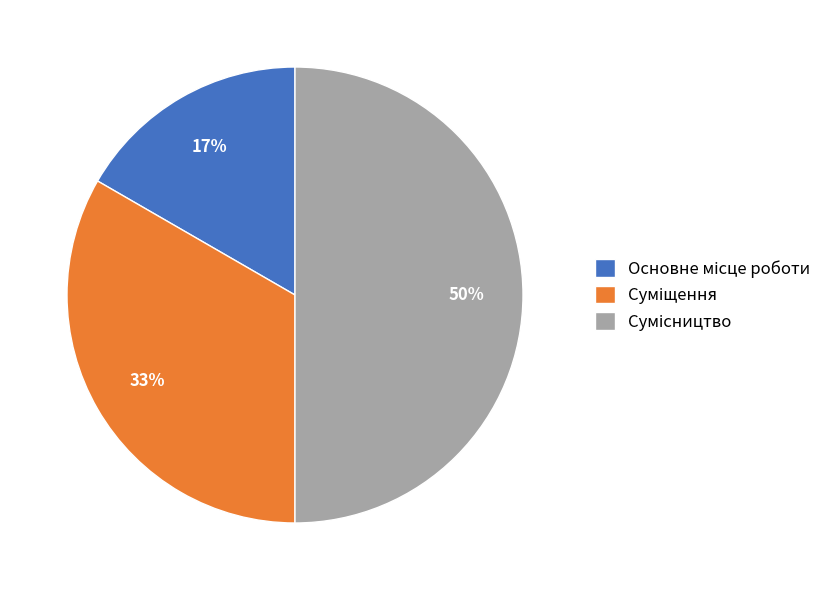

To the nearest percent, what is the difference between the largest and smallest slice percentages?

33%